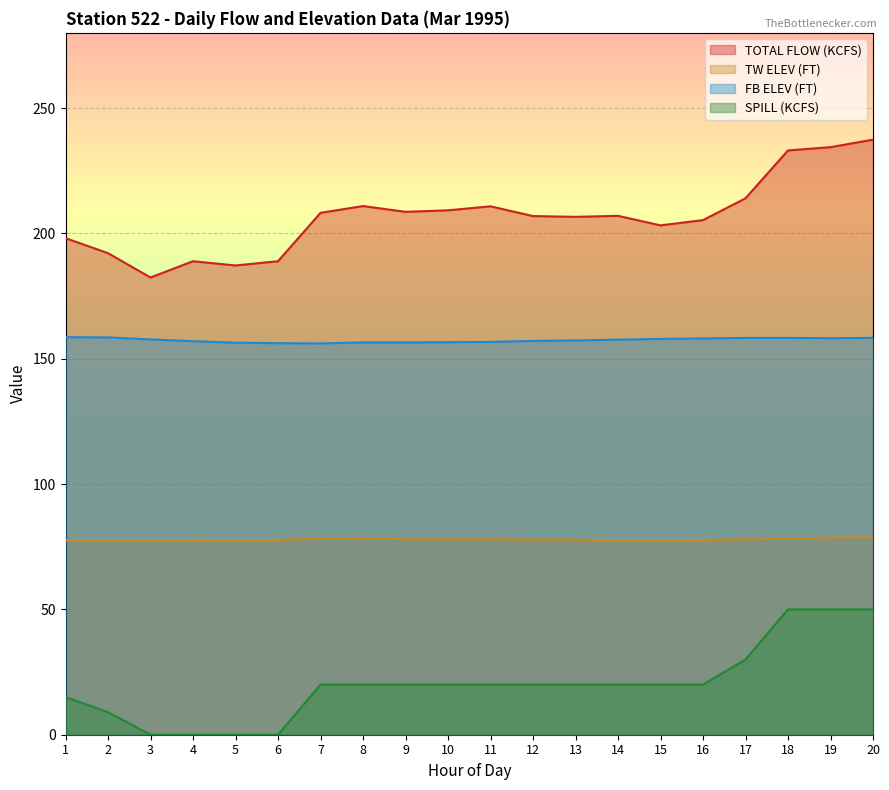

What is the highest value of the TW ELEV (FT) series?

78.8